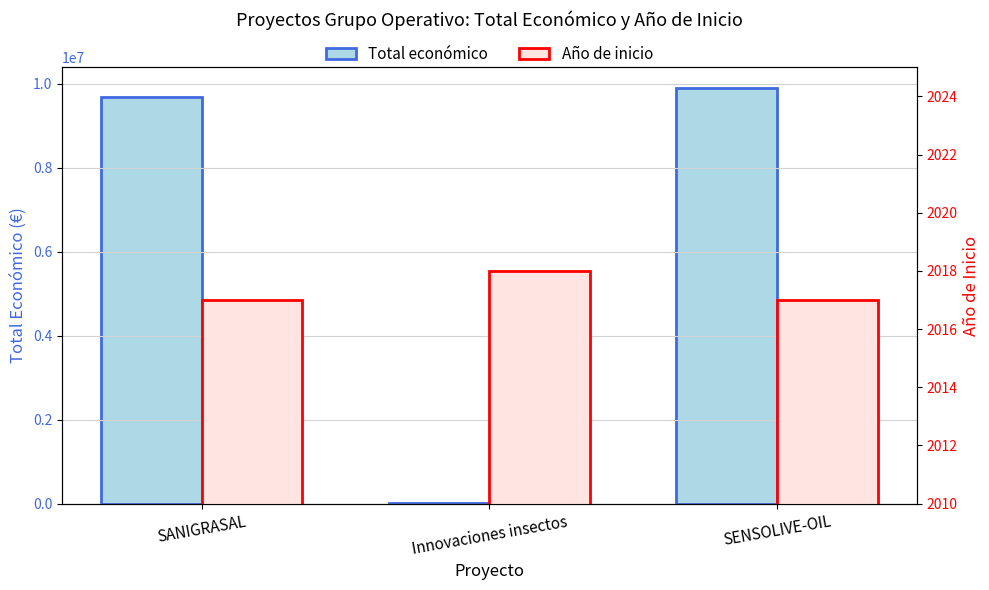

What is the average value of the Total económico series?

6535762